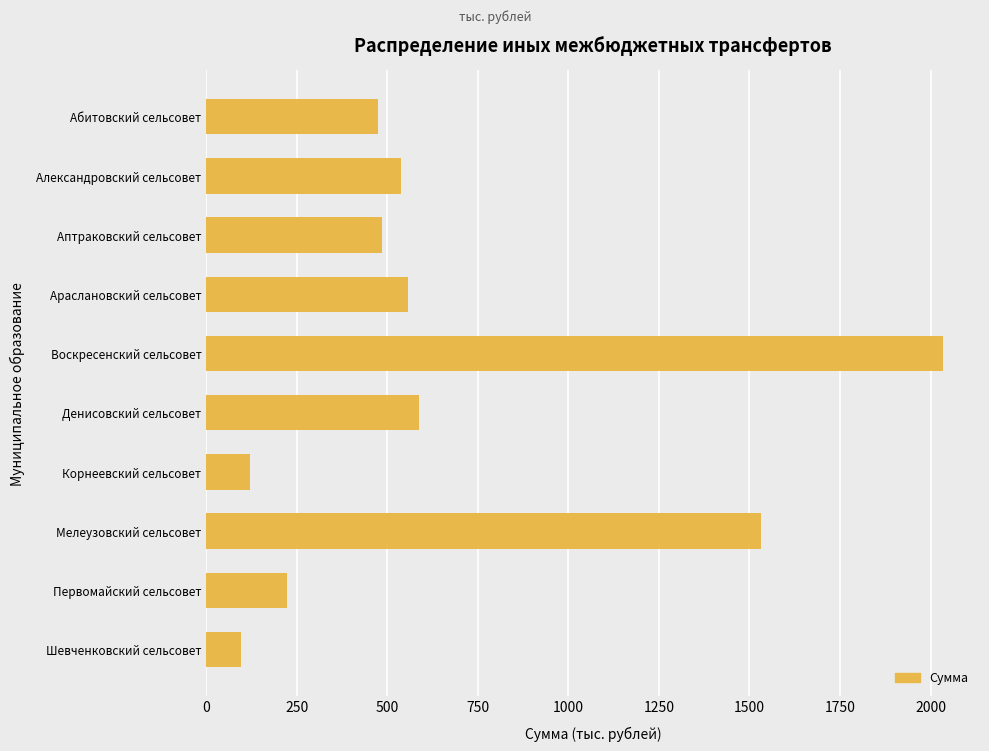

Is it true that the value at Александровский сельсовет is 288.8?

False